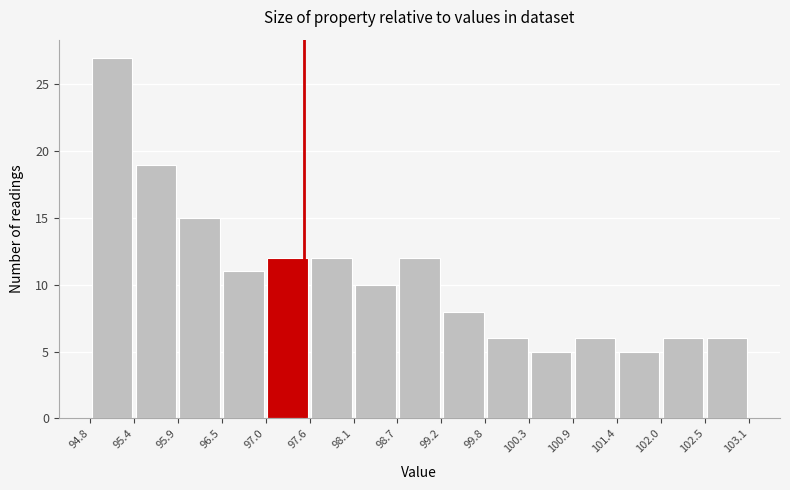

Which range on the x-axis has the tallest bar?

94.8 to 95.4